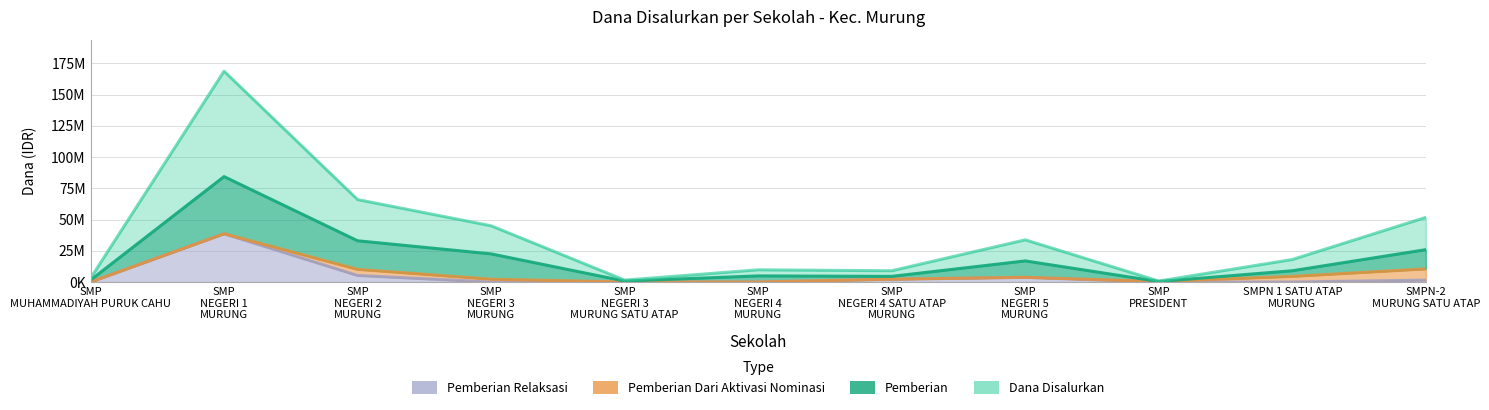

True or false: Pemberian Relaksasi and Dana Disalurkan cross at least once.

False